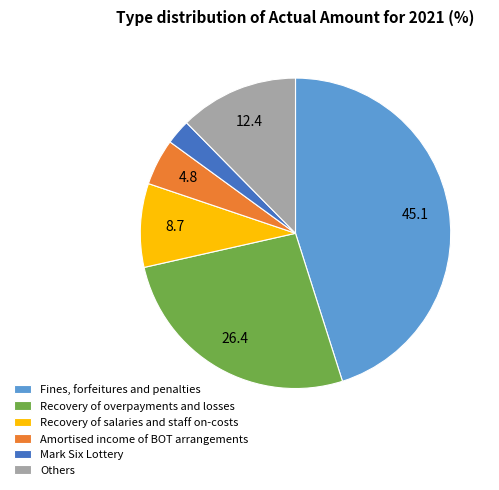

Which category has the smallest portion of the pie?

Mark Six Lottery